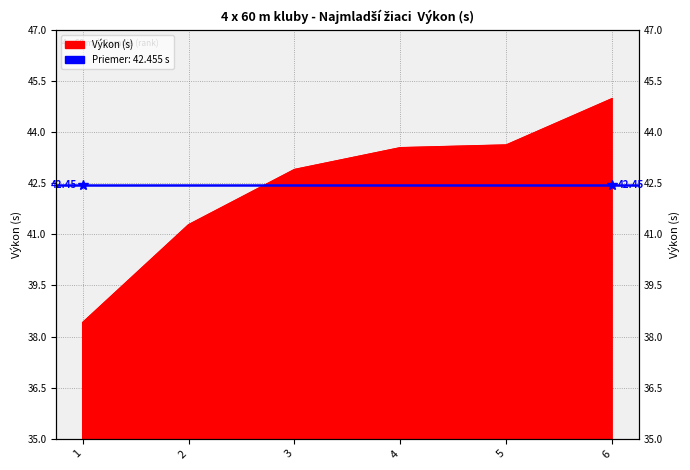

True or false: the data has more than 2 interior local peaks.

False